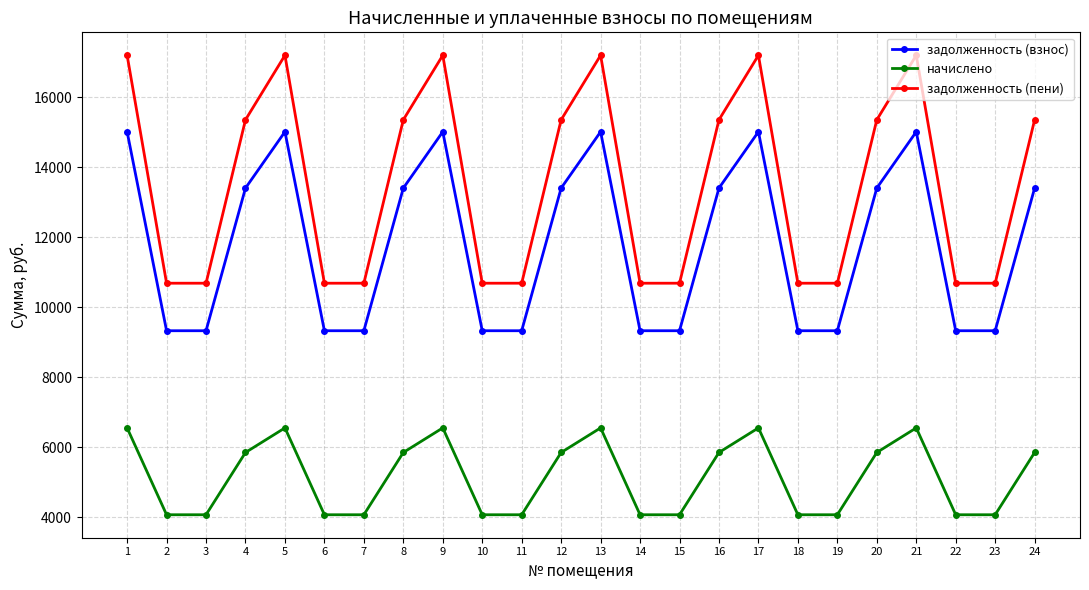

Reading left to right, list all the values displayed in this chart.

задолженность (взнос): 15009.1	9327.1	9327.1	13401.0	15009.1	9327.1	9327.1	13401.0	15009.1	9327.1	9327.1	13401.0	15009.1	9327.1	9327.1	13401.0	15009.1	9327.1	9327.1	13401.0	15009.1	9327.1	9327.1	13401.0
начислено: 6552.0	4071.6	4071.6	5850.0	6552.0	4071.6	4071.6	5850.0	6552.0	4071.6	4071.6	5850.0	6552.0	4071.6	4071.6	5850.0	6552.0	4071.6	4071.6	5850.0	6552.0	4071.6	4071.6	5850.0
задолженность (пени): 17193.1	10684.3	10684.3	15351.0	17193.1	10684.3	10684.3	15351.0	17193.1	10684.3	10684.3	15351.0	17193.1	10684.3	10684.3	15351.0	17193.1	10684.3	10684.3	15351.0	17193.1	10684.3	10684.3	15351.0